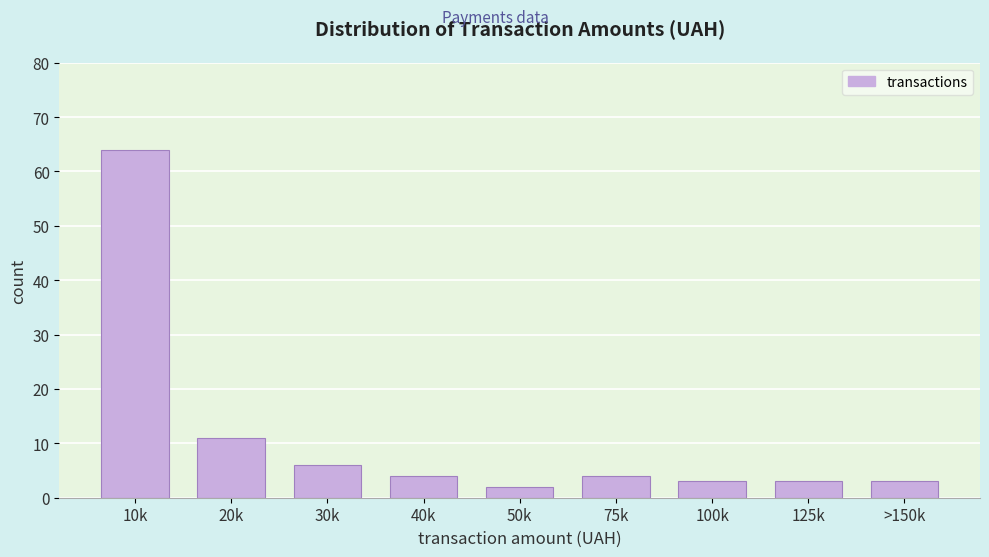

Reading left to right, list all the values displayed in this chart.

10k=64	20k=11	30k=6	40k=4	50k=2	75k=4	100k=3	125k=3	>150k=3